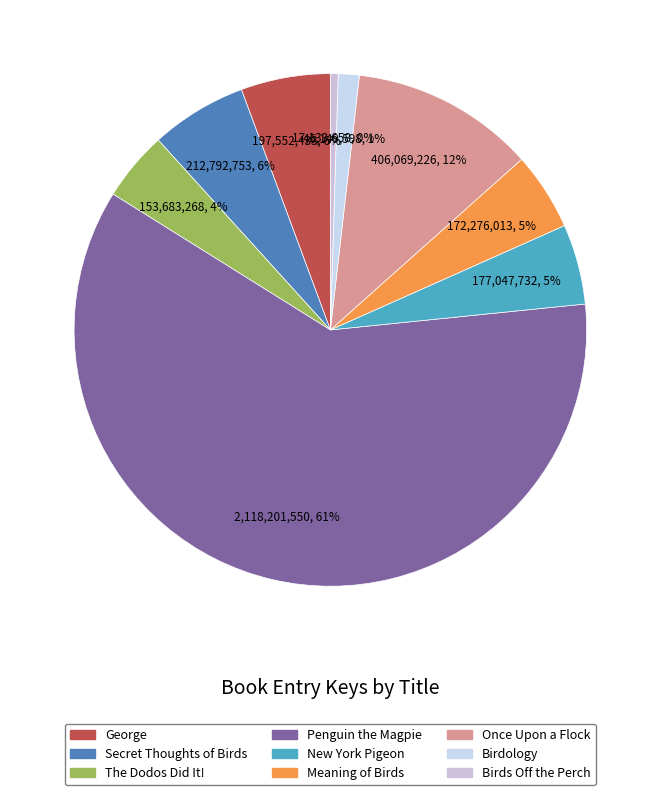

What percentage do New York Pigeon and The Dodos Did It! together represent?

9.4%